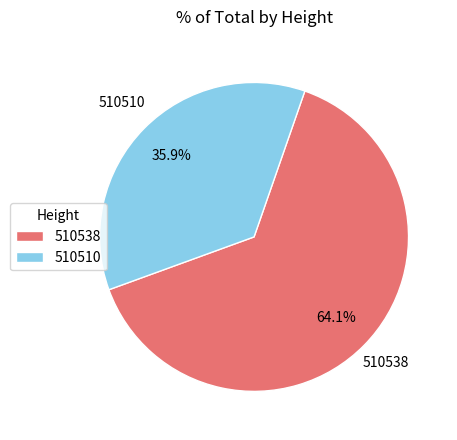

Does 510510 represent more than half of the total?

No